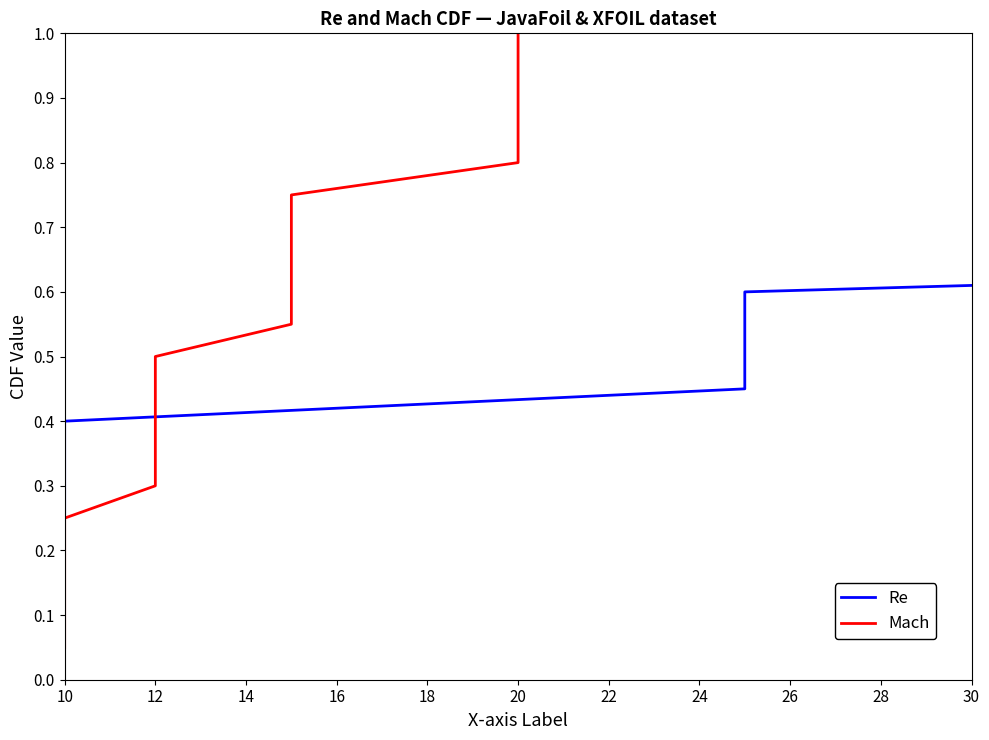

List the series in order of their peak value, lowest first.

Re, Mach